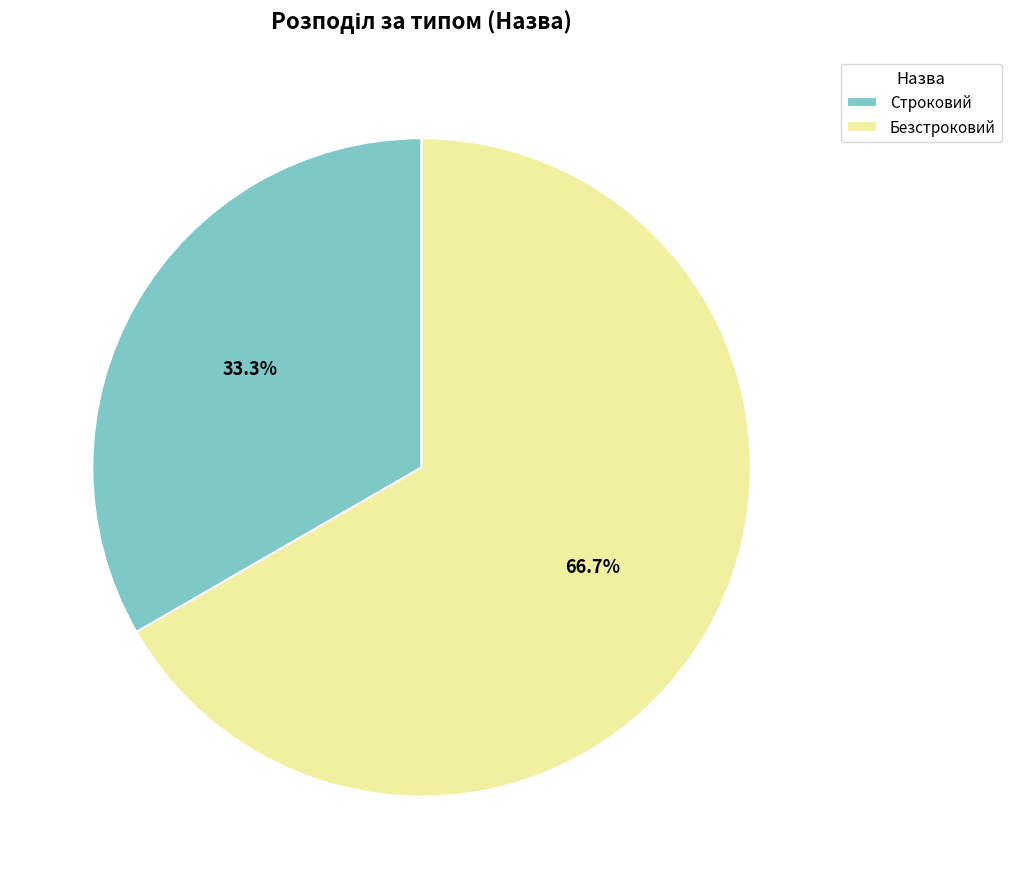

How many segments does this pie chart have?

2